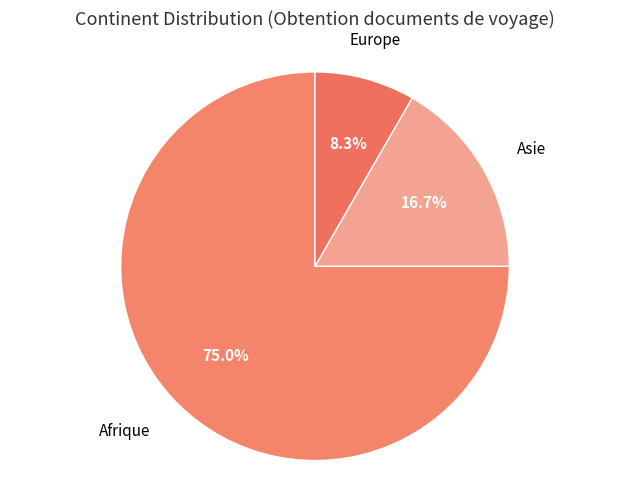

To the nearest percent, what is the difference between the Afrique and Asie slice percentages?

58%